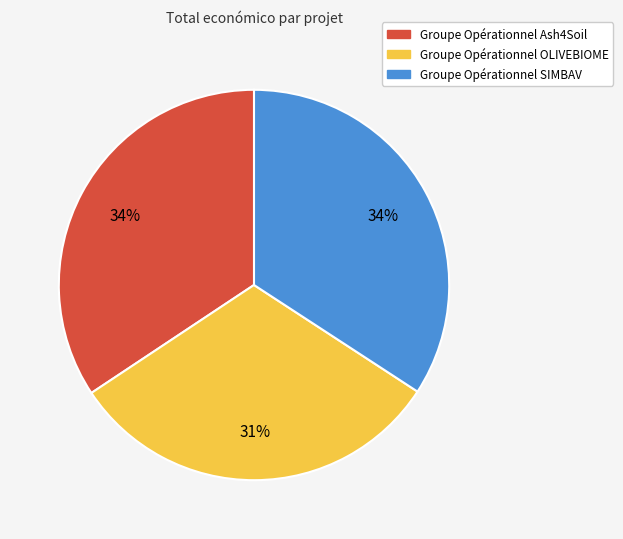

To the nearest percent, what is the average slice percentage?

33%